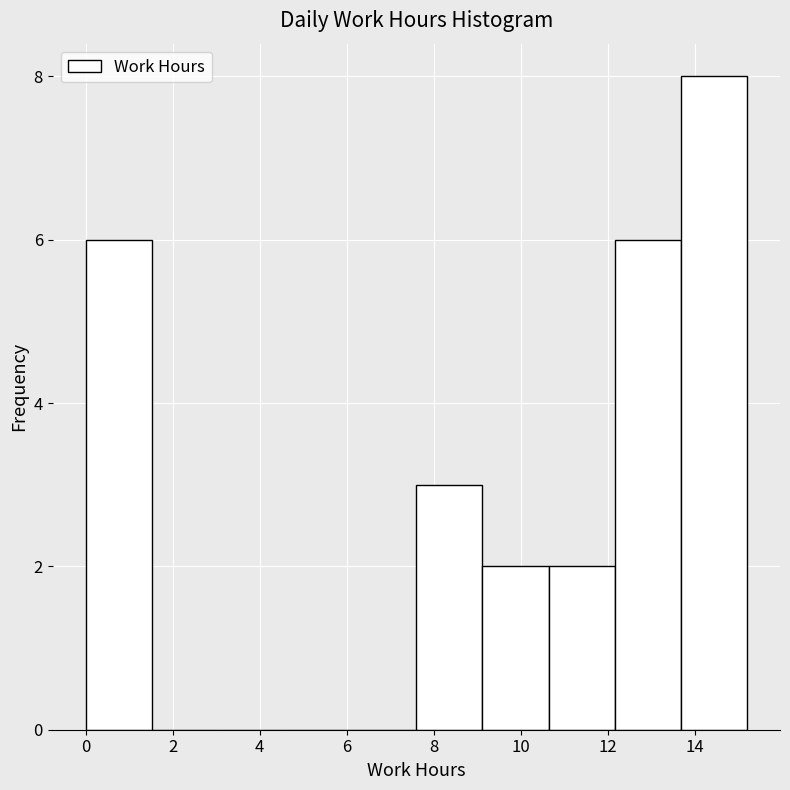

How tall is the bar that spans 12.16 to 13.68 on the x-axis? Neither the bar edges nor the heights are printed on the chart, so give them approximately, as read against the axes.

6